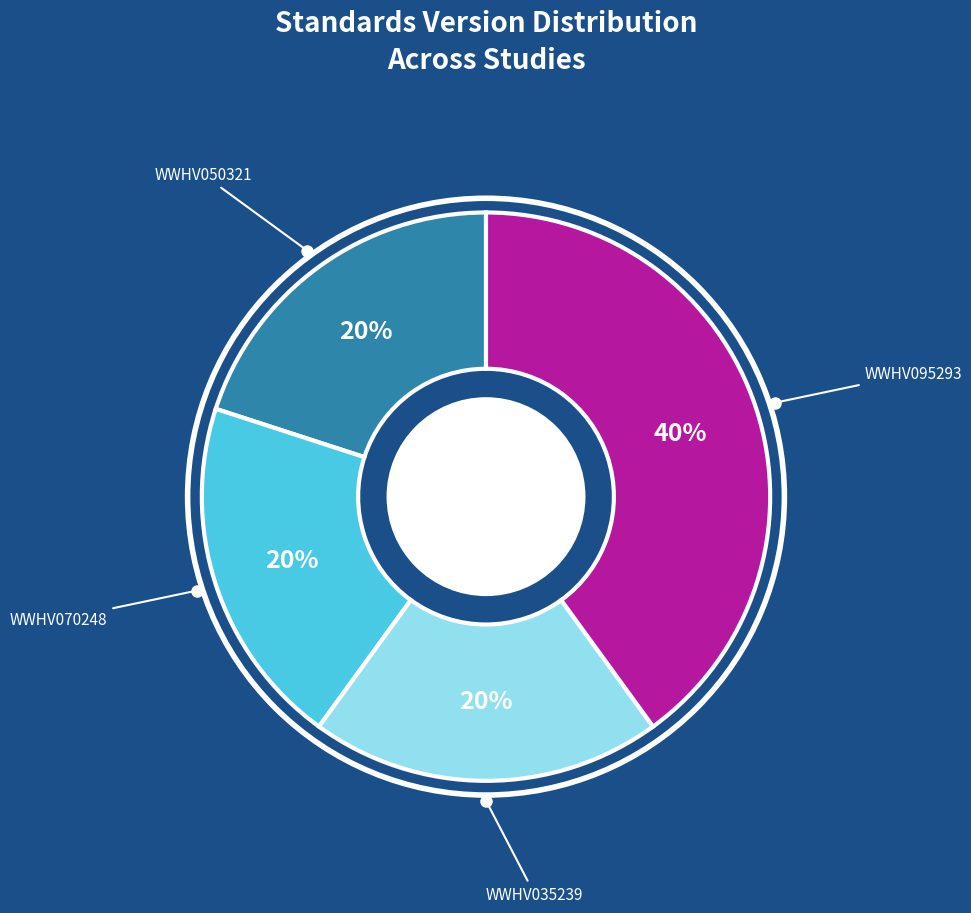

Is there any slice that represents more than half of the pie?

No